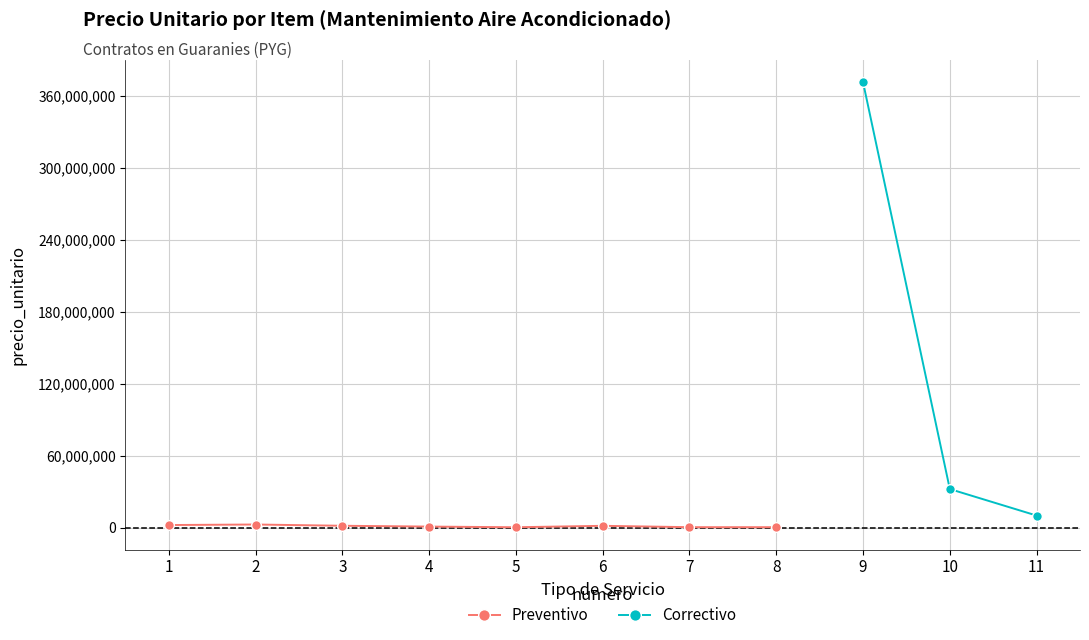

What is the value of the 8th point from the left?

536901